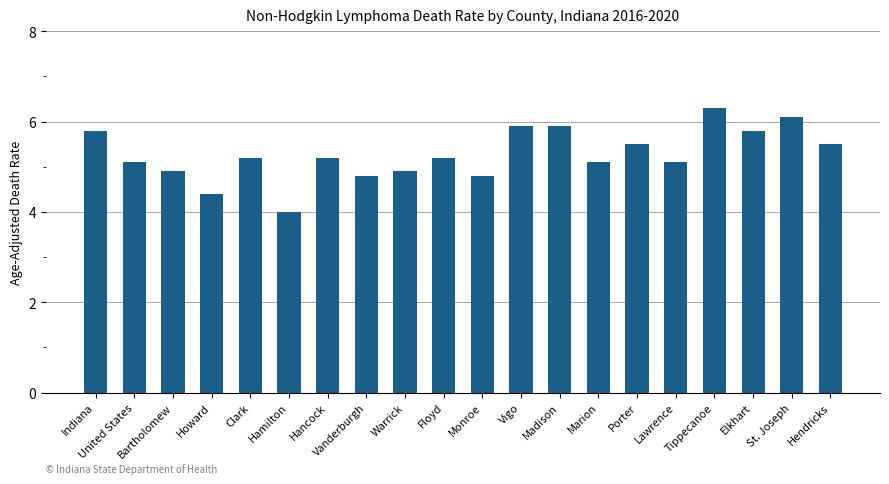

What position from the right is Indiana?

20